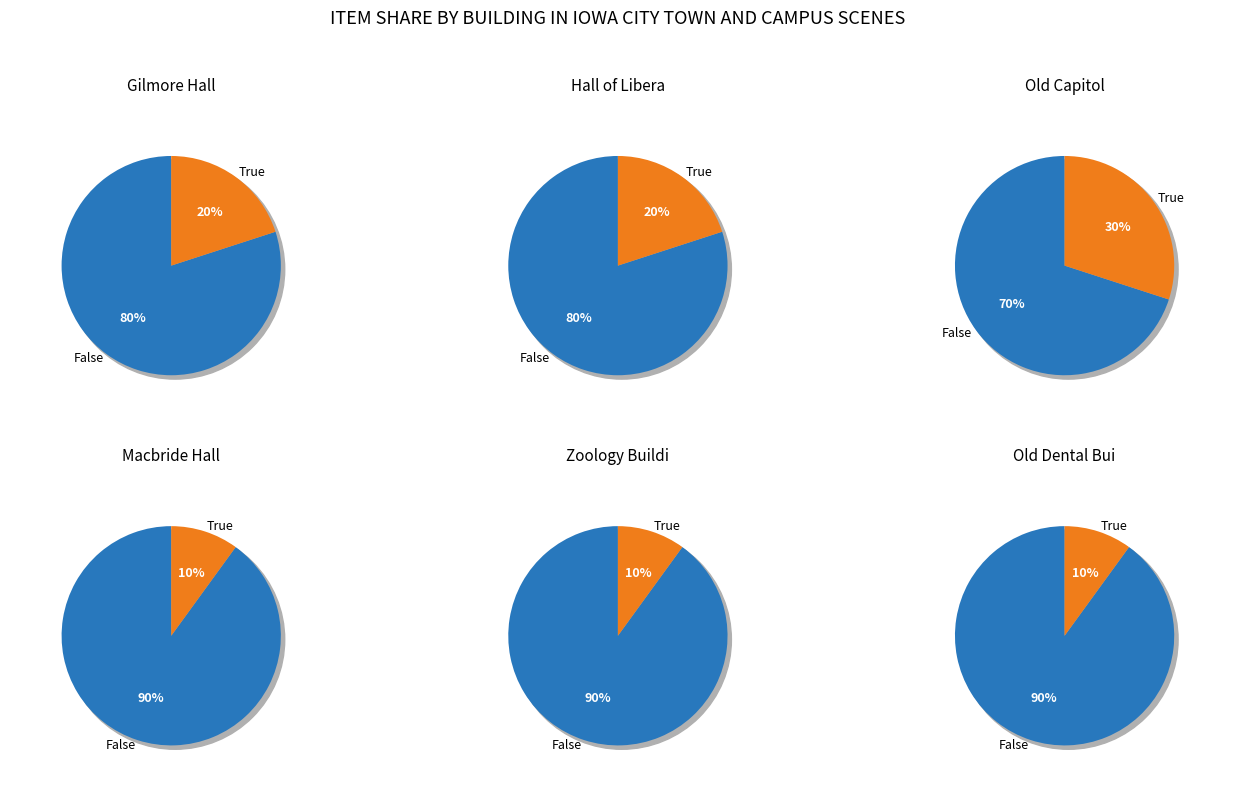

What percentage is NOT represented by 2?

83.3%